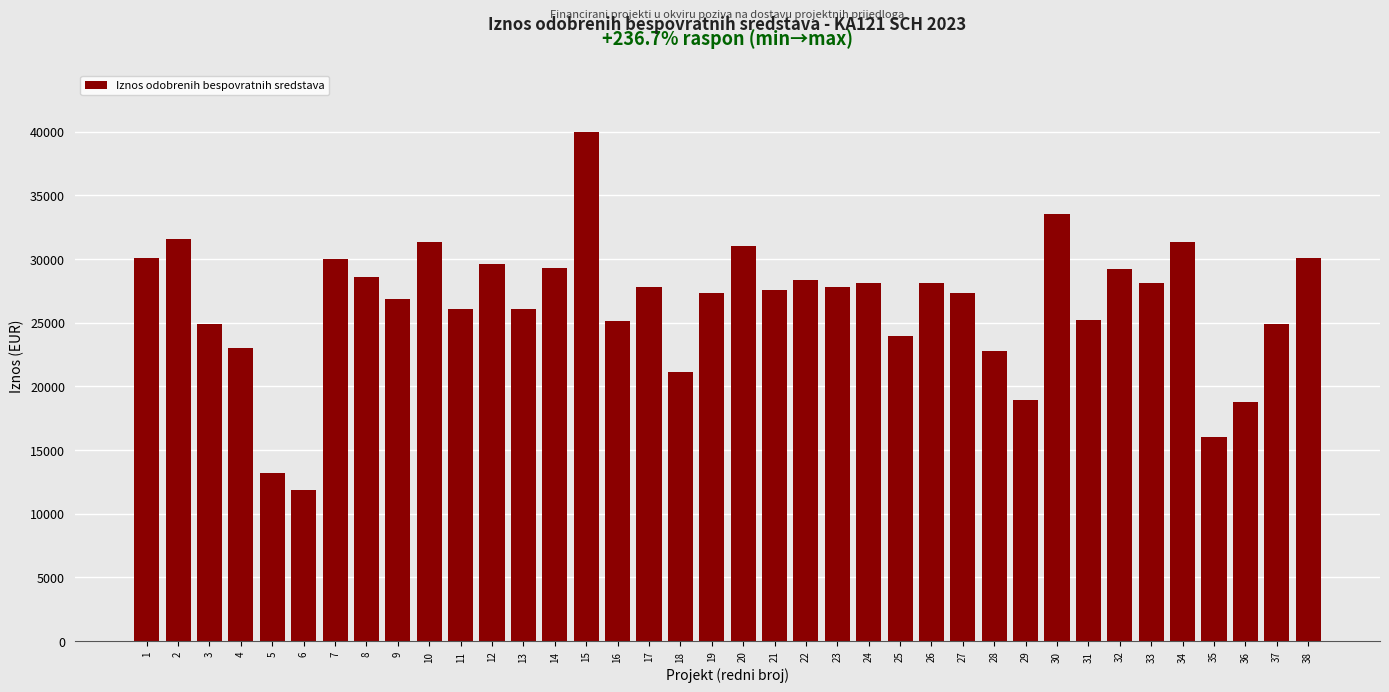

Between 11 and 23, which is larger?

23